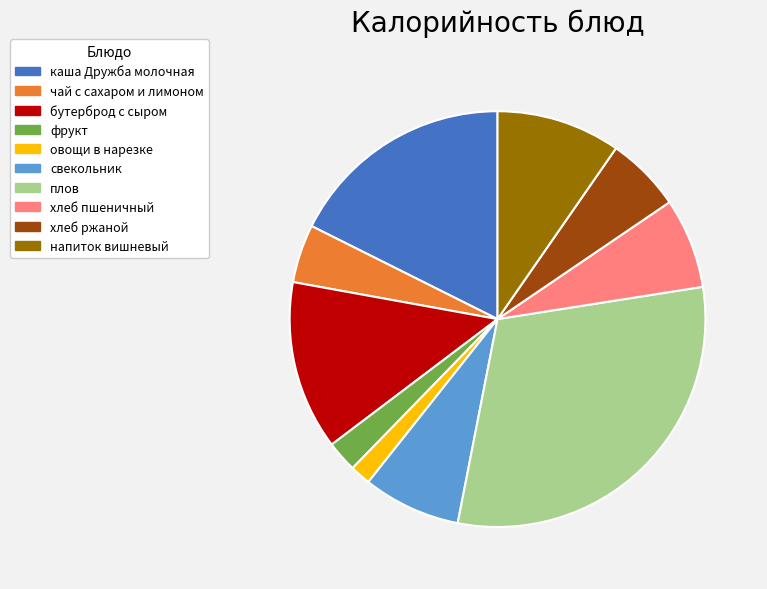

Is каша Дружба молочная the majority of the pie?

No